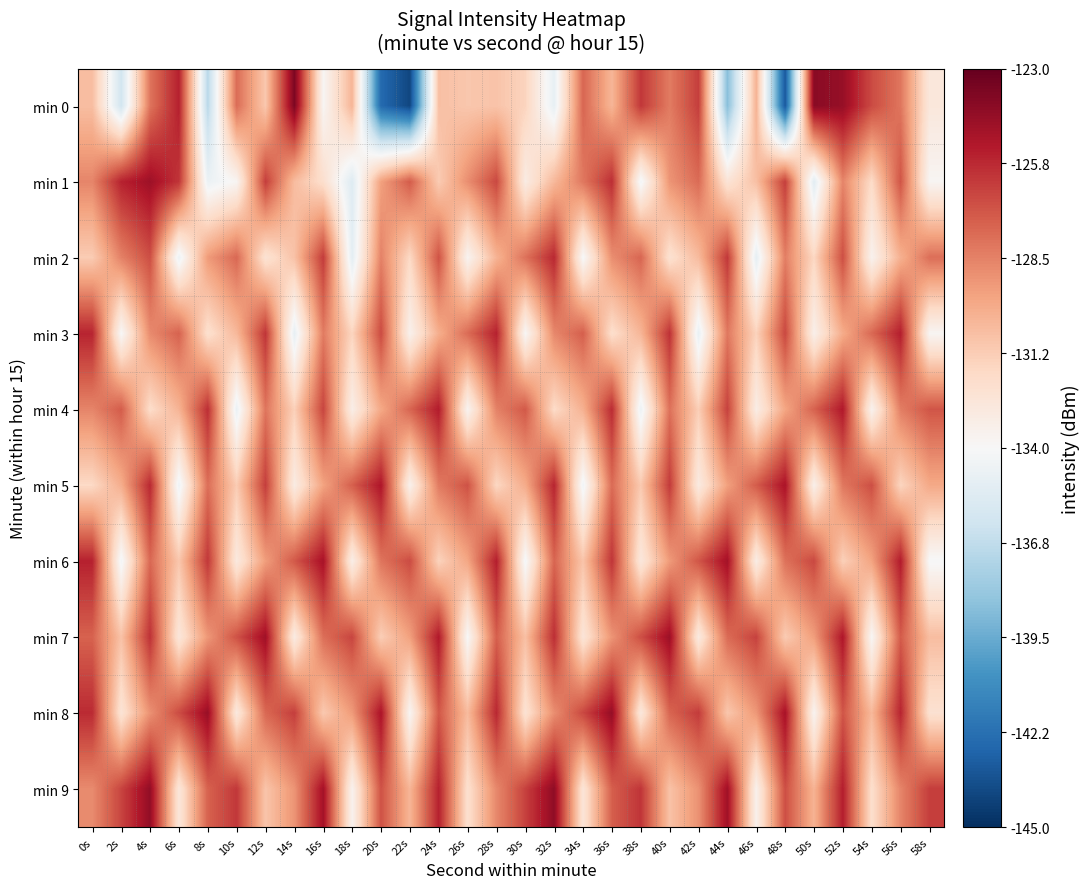

Reading left to right, what are all the values shown in this chart?

min 0: 0s=-130.6	2s=-136.1	4s=-128.1	6s=-125.5	8s=-137.0	10s=-127.8	12s=-131.0	14s=-123.7	16s=-133.8	18s=-130.3	20s=-142.5	22s=-144.0	24s=-130.7	26s=-131.0	28s=-130.9	30s=-131.5	32s=-134.9	34s=-127.6	36s=-130.3	38s=-126.2	40s=-128.3	42s=-126.4	44s=-138.6	46s=-130.2	48s=-143.3	50s=-124.1	52s=-124.4	54s=-126.8	56s=-128.1	58s=-132.8
min 1: 0s=-128.6	2s=-125.5	4s=-124.6	6s=-126.1	8s=-134.7	10s=-133.8	12s=-126.4	14s=-130.6	16s=-132.1	18s=-135.4	20s=-129.5	22s=-127.3	24s=-131.2	26s=-128.9	28s=-126.7	30s=-133.1	32s=-130.4	34s=-128.2	36s=-125.9	38s=-134.3	40s=-129.1	42s=-127.8	44s=-132.5	46s=-130.7	48s=-126.4	50s=-135.2	52s=-128.6	54s=-131.9	56s=-127.1	58s=-133.8
min 2: 0s=-131.2	2s=-128.5	4s=-126.9	6s=-134.6	8s=-129.3	10s=-127.7	12s=-132.4	14s=-130.8	16s=-126.3	18s=-135.1	20s=-128.5	22s=-131.8	24s=-127.0	26s=-133.7	28s=-130.2	30s=-128.0	32s=-125.7	34s=-134.1	36s=-128.9	38s=-127.6	40s=-132.3	42s=-130.5	44s=-126.2	46s=-135.0	48s=-128.4	50s=-131.7	52s=-126.9	54s=-133.6	56s=-130.1	58s=-127.9
min 3: 0s=-125.6	2s=-134.0	4s=-128.8	6s=-127.5	8s=-132.2	10s=-130.4	12s=-126.1	14s=-134.9	16s=-128.3	18s=-131.6	20s=-126.8	22s=-133.5	24s=-130.0	26s=-127.8	28s=-125.5	30s=-133.9	32s=-128.7	34s=-127.4	36s=-132.1	38s=-130.3	40s=-126.0	42s=-134.8	44s=-128.2	46s=-131.5	48s=-126.7	50s=-133.4	52s=-129.9	54s=-127.7	56s=-125.4	58s=-133.8
min 4: 0s=-128.6	2s=-127.3	4s=-132.0	6s=-130.2	8s=-125.9	10s=-134.7	12s=-128.1	14s=-131.4	16s=-126.6	18s=-133.3	20s=-129.8	22s=-127.6	24s=-125.3	26s=-133.7	28s=-128.5	30s=-127.2	32s=-131.9	34s=-130.1	36s=-125.8	38s=-134.6	40s=-128.0	42s=-131.3	44s=-126.5	46s=-133.2	48s=-129.7	50s=-127.5	52s=-125.2	54s=-133.6	56s=-128.4	58s=-127.1
min 5: 0s=-131.8	2s=-130.0	4s=-125.7	6s=-134.5	8s=-127.9	10s=-131.2	12s=-126.4	14s=-133.1	16s=-129.6	18s=-127.4	20s=-125.1	22s=-133.5	24s=-128.3	26s=-127.0	28s=-131.7	30s=-129.9	32s=-125.6	34s=-134.4	36s=-127.8	38s=-131.1	40s=-126.3	42s=-133.0	44s=-129.5	46s=-127.3	48s=-125.0	50s=-133.4	52s=-128.2	54s=-126.9	56s=-131.6	58s=-129.8
min 6: 0s=-125.5	2s=-134.3	4s=-127.7	6s=-131.0	8s=-126.2	10s=-132.9	12s=-129.4	14s=-127.2	16s=-124.9	18s=-133.3	20s=-128.1	22s=-126.8	24s=-131.5	26s=-129.7	28s=-125.4	30s=-134.2	32s=-127.6	34s=-130.9	36s=-126.1	38s=-132.8	40s=-129.3	42s=-127.1	44s=-124.8	46s=-133.2	48s=-128.0	50s=-126.7	52s=-131.4	54s=-129.6	56s=-125.3	58s=-134.1
min 7: 0s=-127.5	2s=-130.8	4s=-126.0	6s=-132.7	8s=-129.2	10s=-127.0	12s=-124.7	14s=-133.1	16s=-127.9	18s=-126.6	20s=-131.3	22s=-129.5	24s=-125.2	26s=-134.0	28s=-127.4	30s=-130.7	32s=-125.9	34s=-132.6	36s=-129.1	38s=-126.9	40s=-124.6	42s=-133.0	44s=-127.8	46s=-126.5	48s=-131.2	50s=-129.4	52s=-125.1	54s=-133.9	56s=-127.3	58s=-130.6
min 8: 0s=-125.8	2s=-132.5	4s=-129.0	6s=-126.8	8s=-124.5	10s=-132.9	12s=-127.7	14s=-126.4	16s=-131.1	18s=-129.3	20s=-125.0	22s=-133.8	24s=-127.2	26s=-130.5	28s=-125.7	30s=-132.4	32s=-128.9	34s=-126.7	36s=-124.4	38s=-132.8	40s=-127.6	42s=-126.3	44s=-131.0	46s=-129.2	48s=-124.9	50s=-133.7	52s=-127.1	54s=-130.4	56s=-125.6	58s=-132.3
min 9: 0s=-128.8	2s=-126.6	4s=-124.3	6s=-132.7	8s=-127.5	10s=-126.2	12s=-130.9	14s=-129.1	16s=-124.8	18s=-133.6	20s=-127.0	22s=-130.3	24s=-125.5	26s=-132.2	28s=-128.7	30s=-126.5	32s=-124.2	34s=-132.6	36s=-127.4	38s=-126.1	40s=-130.8	42s=-129.0	44s=-124.7	46s=-133.5	48s=-126.9	50s=-130.2	52s=-125.4	54s=-132.1	56s=-128.6	58s=-126.4